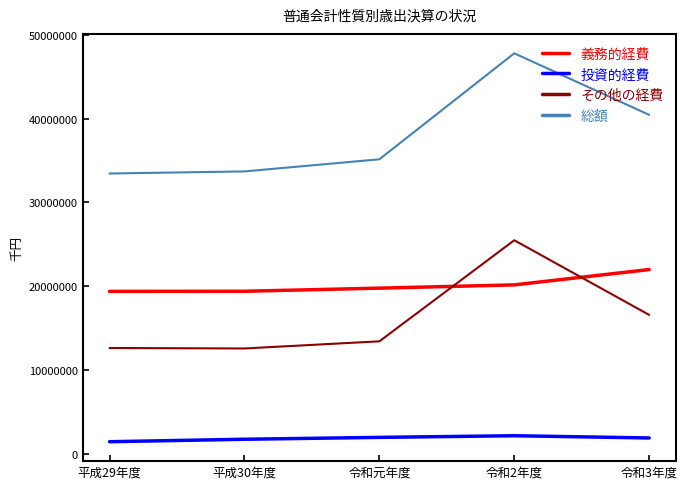

True or false: 投資的経費 has a value of 1734425 at 平成30年度.

True